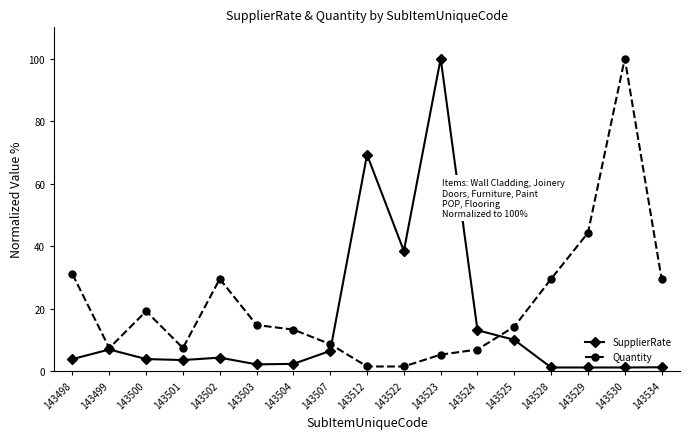

Is it true that Quantity equals 13.7 at 143529?

False